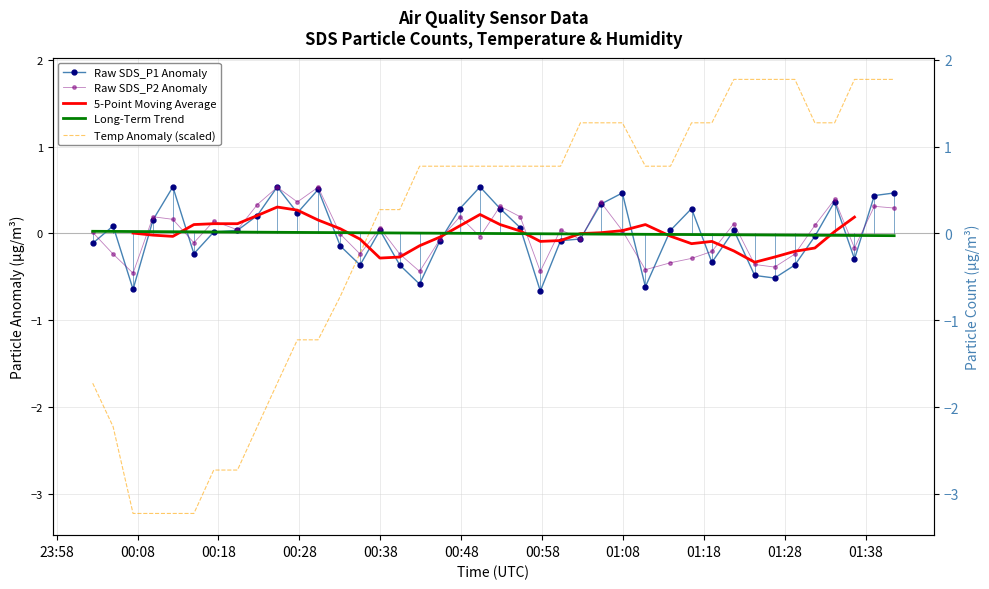

Rank the categories by SDS_P2 value from lowest to highest.

2023/06/09 00:07:27, 2023/06/09 00:42:51, 2023/06/09 00:57:46, 2023/06/09 01:10:45, 2023/06/09 01:26:43, 2023/06/09 01:24:15, 2023/06/09 01:13:51, 2023/06/09 01:16:27, 2023/06/09 00:04:59, 2023/06/09 00:35:30, 2023/06/09 00:40:24, 2023/06/09 01:29:13, 2023/06/09 01:18:58, 2023/06/09 01:36:35, 2023/06/09 00:14:58, 2023/06/09 00:45:22, 2023/06/09 01:02:43, 2023/06/09 00:50:19, 2023/06/09 00:33:03, 2023/06/09 00:02:28, 2023/06/09 01:07:54, 2023/06/09 00:20:21, 2023/06/09 01:00:16, 2023/06/09 00:37:57, 2023/06/09 01:31:41, 2023/06/09 01:21:41, 2023/06/09 00:17:25, 2023/06/09 00:12:22, 2023/06/09 00:09:55, 2023/06/09 00:47:50, 2023/06/09 00:55:17, 2023/06/09 01:41:29, 2023/06/09 00:52:48, 2023/06/09 01:39:02, 2023/06/09 00:22:48, 2023/06/09 00:27:45, 2023/06/09 01:05:13, 2023/06/09 01:34:08, 2023/06/09 00:25:16, 2023/06/09 00:30:19